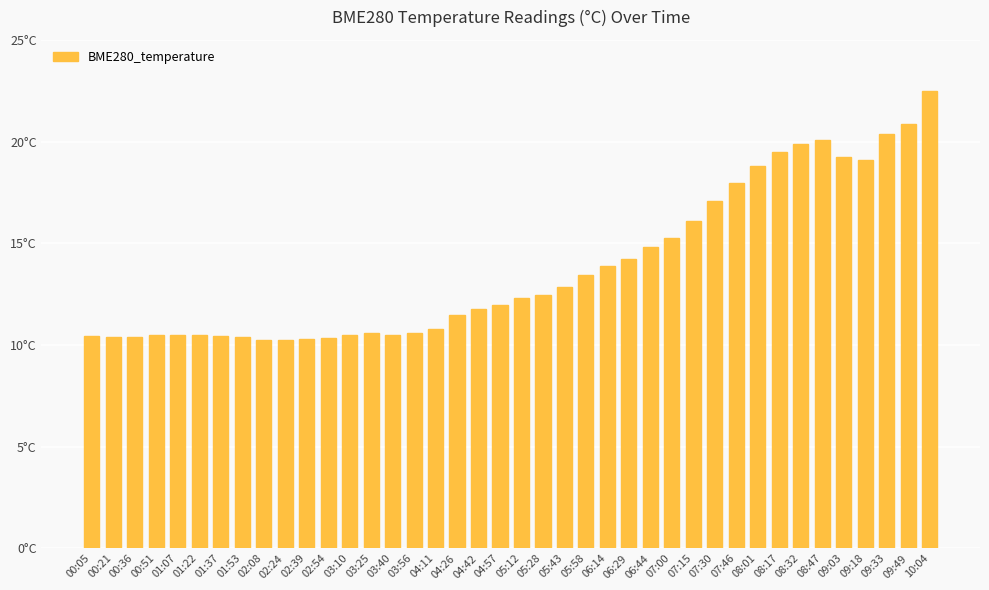

At which category does the chart reach its minimum across all series?

02:24